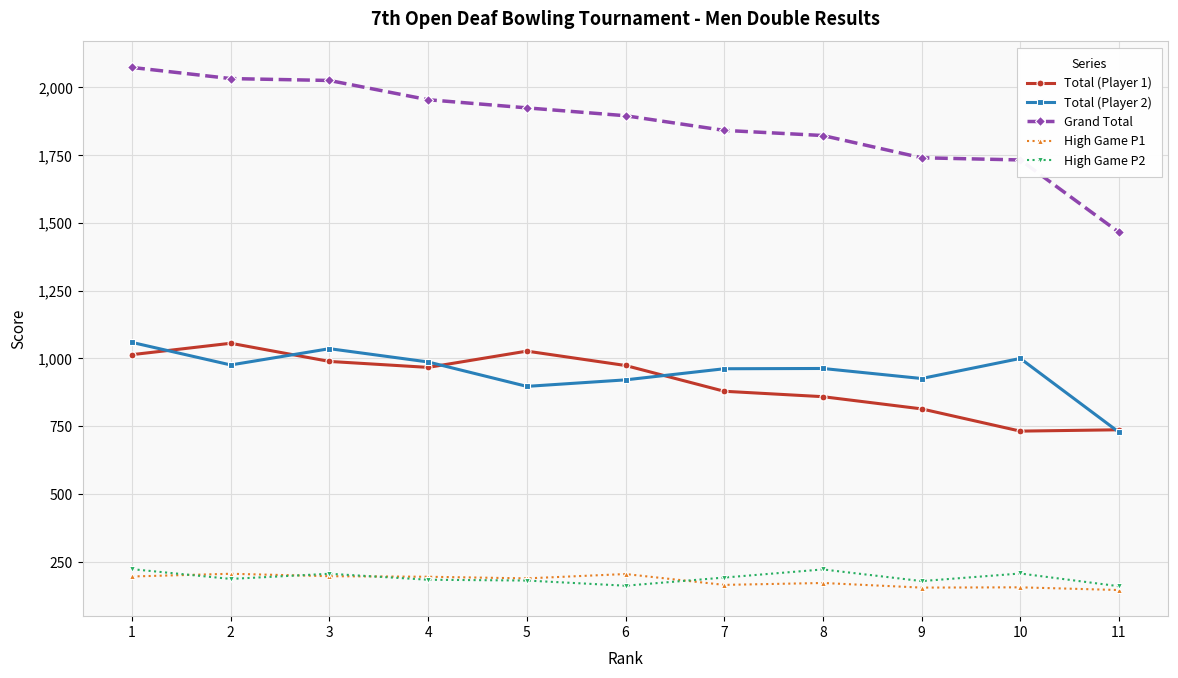

Where does the Total (Player 1) series first go above 967?

1